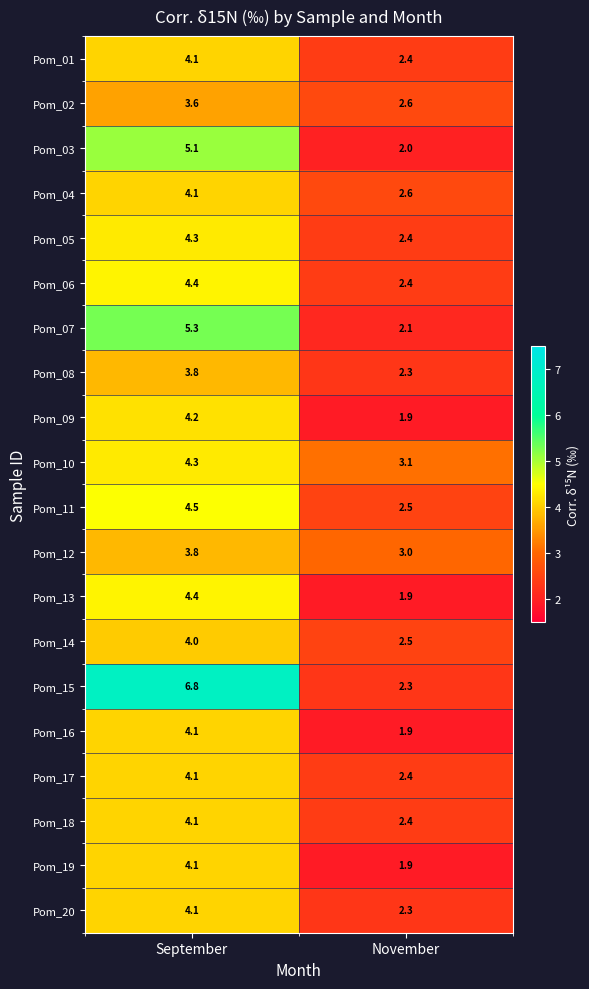

How many data points does each series have?

2